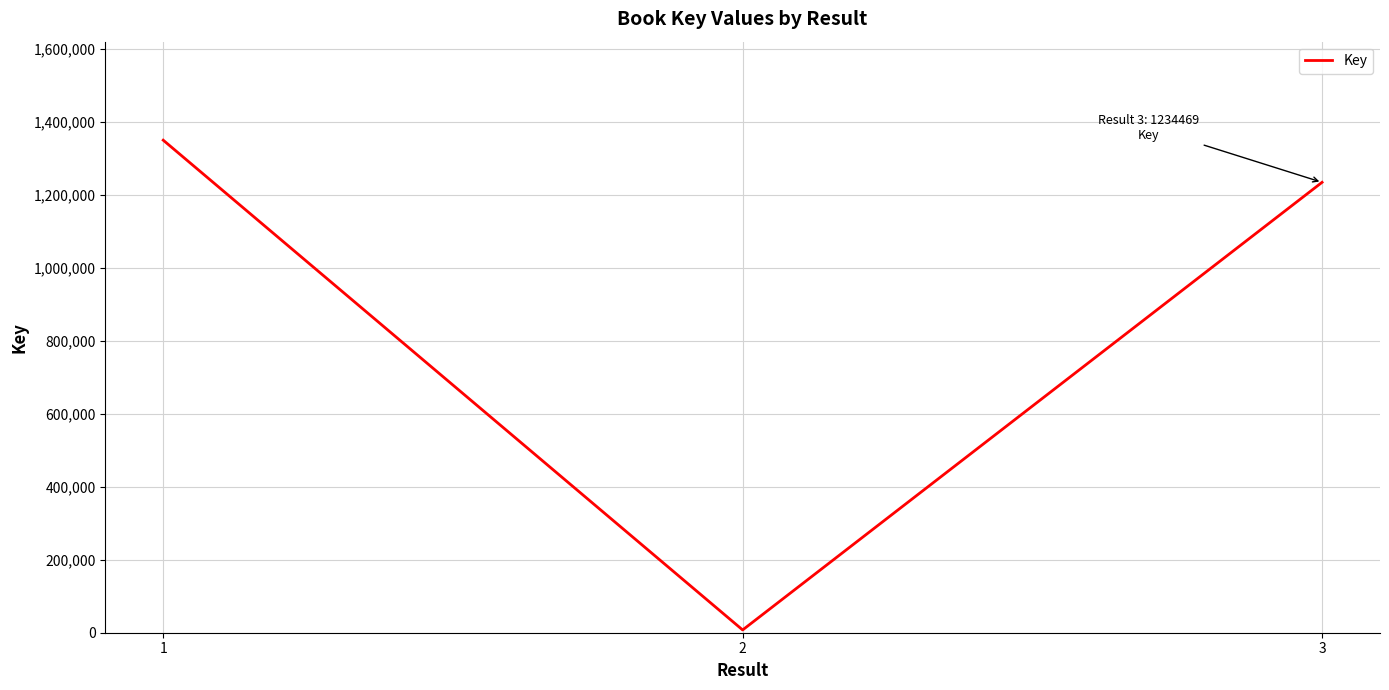

Reading right to left, list all the values displayed in this chart.

1234469	7632	1349996